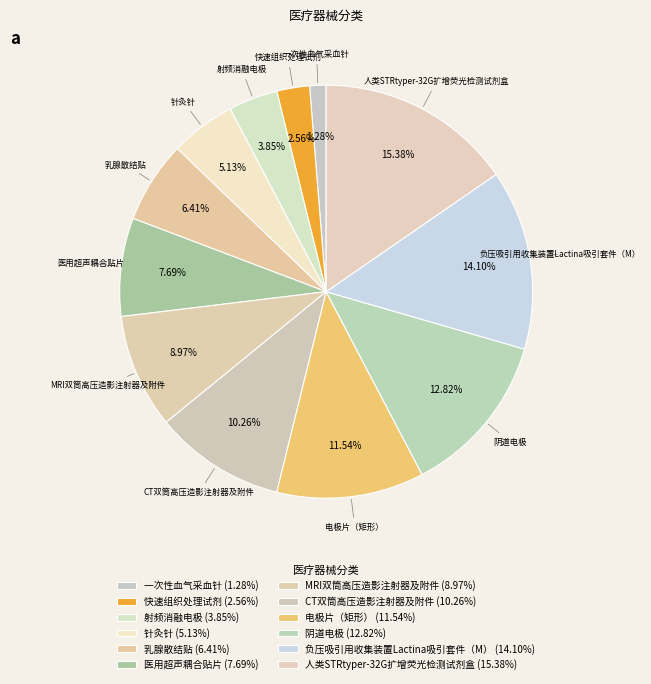

Is CT双筒高压造影注射器及附件 the majority of the pie?

No